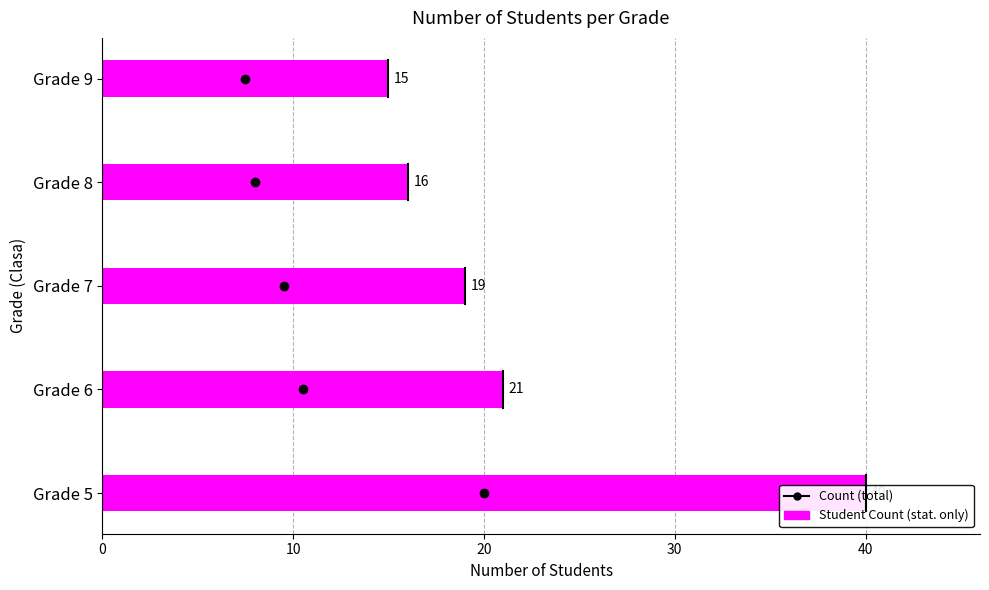

What is the sum of all values?

111